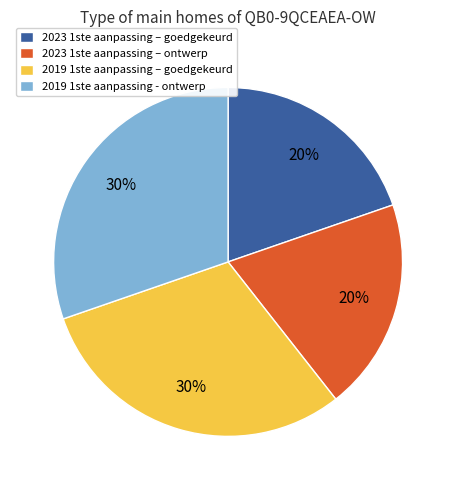

Does 2019 1ste aanpassing – goedgekeurd account for over 50% of the chart?

No